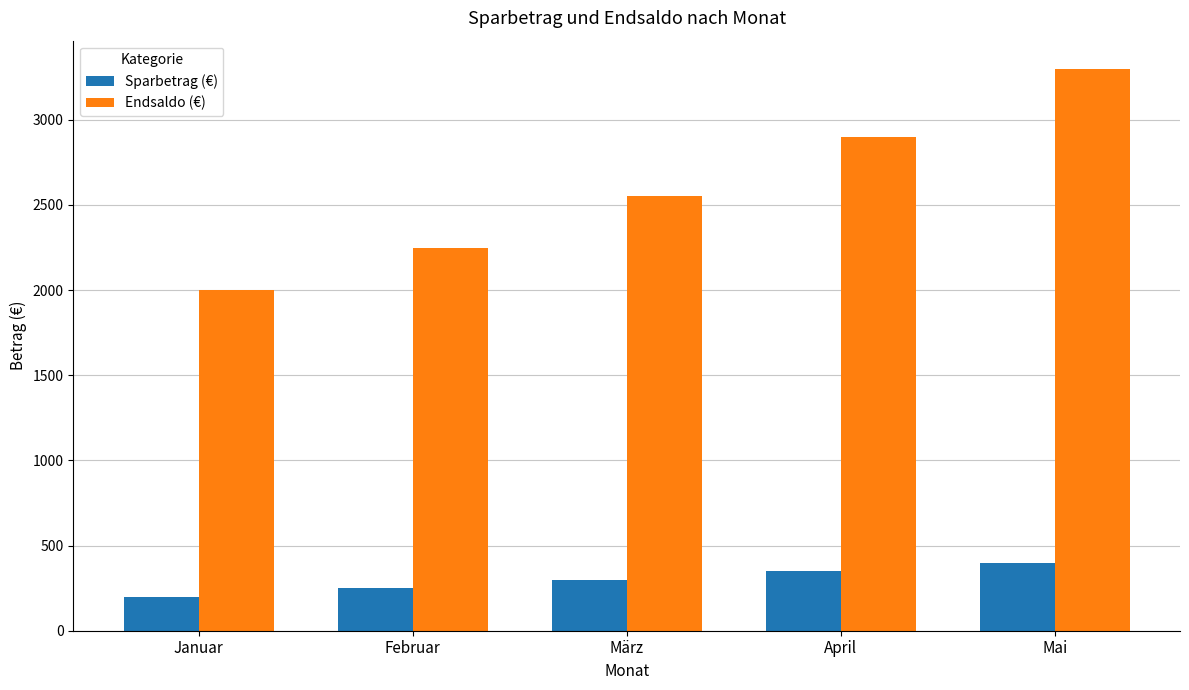

Does the chart contain stacked bars?

No